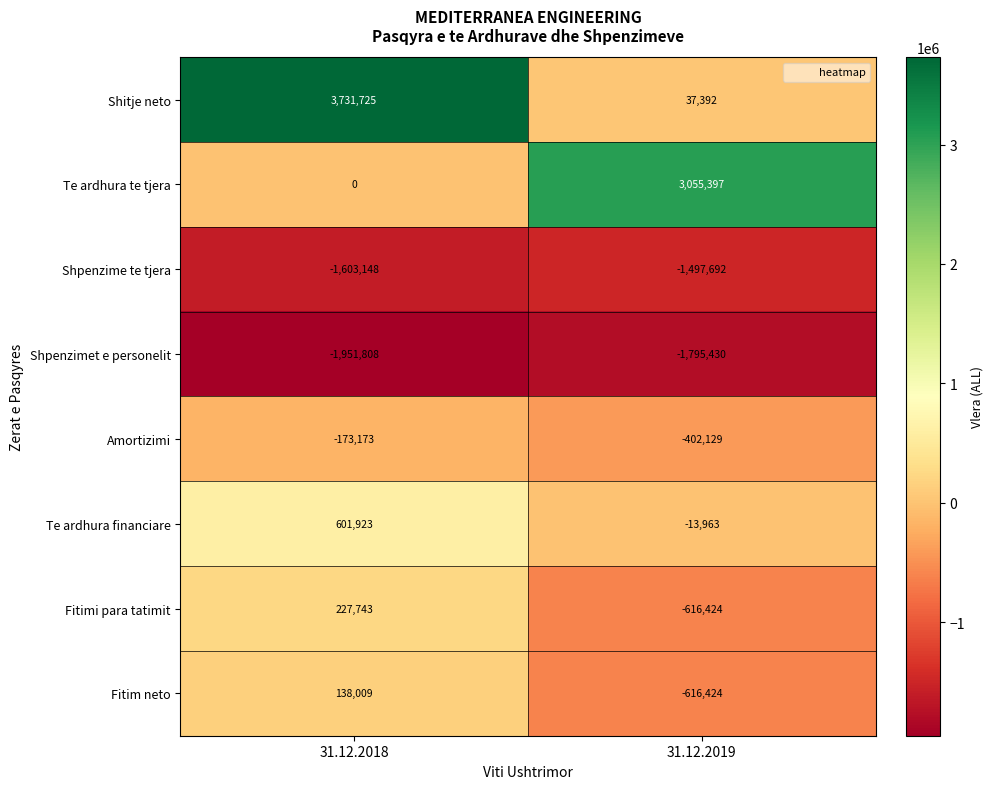

Is it true that Fitim neto equals 74425 at 31.12.2018?

False